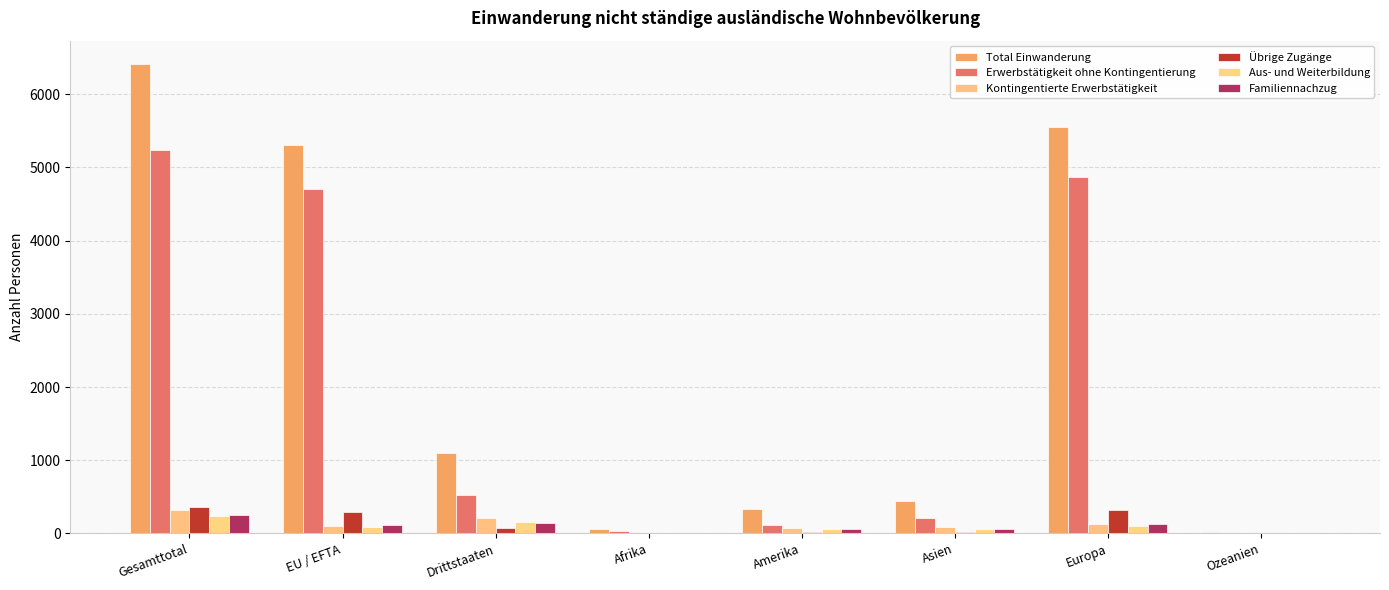

Which series has the largest range (max minus min)?

Total Einwanderung